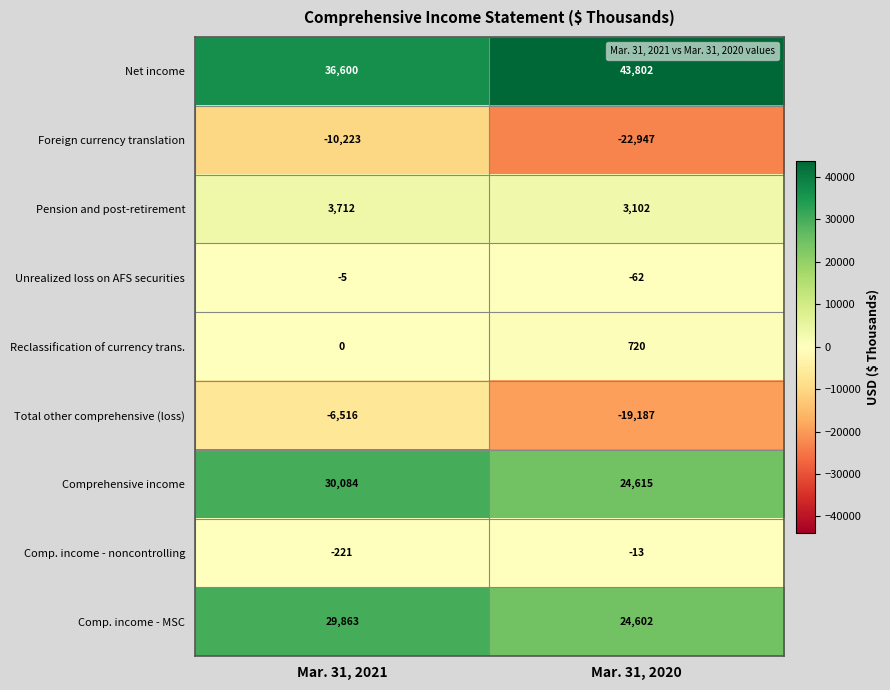

Reading right to left, list all the values displayed in this chart.

Net income: 43802	36600
Foreign currency translation: -22947	-10223
Pension and post-retirement: 3102	3712
Unrealized loss on AFS securities: -62	-5
Reclassification of currency trans.: 720	0
Total other comprehensive (loss): -19187	-6516
Comprehensive income: 24615	30084
Comp. income - noncontrolling: -13	-221
Comp. income - MSC: 24602	29863